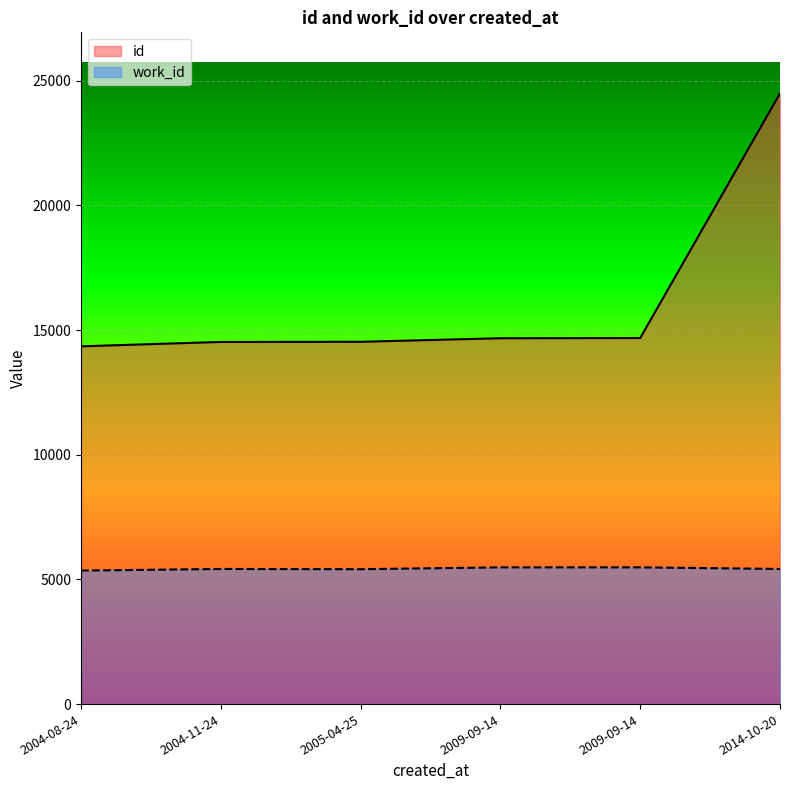

Where does the work_id series first go above 5418?

2009-09-14